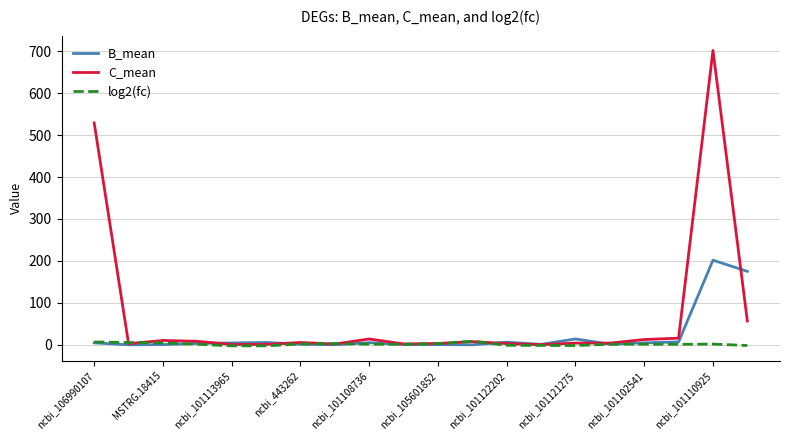

Rank the series by their maximum value, from lowest to highest.

log2(fc), B_mean, C_mean